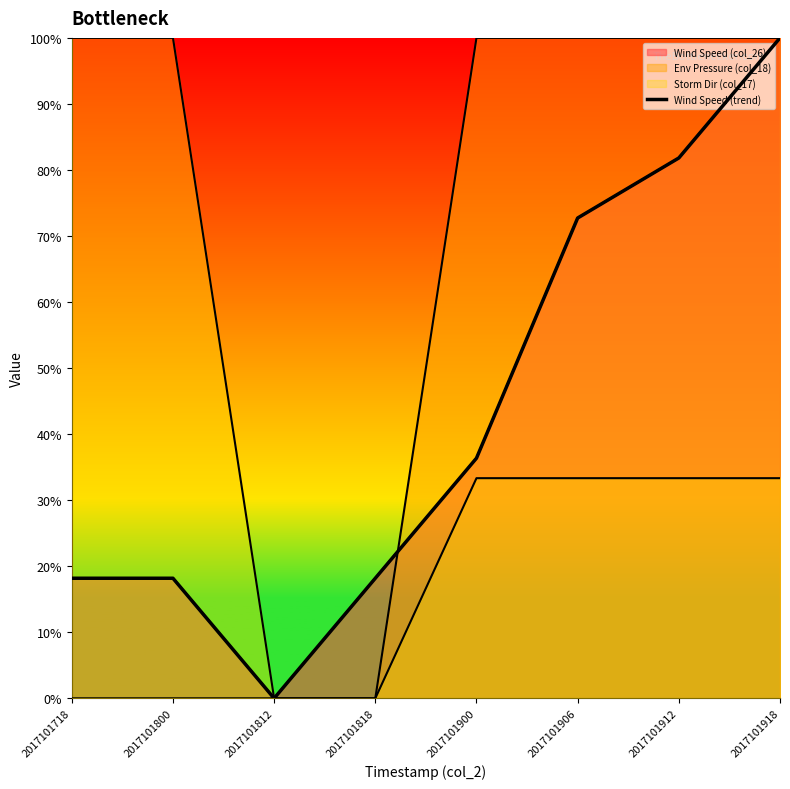

What is the change in value from 2017101800 to 2017101900?

+18.2